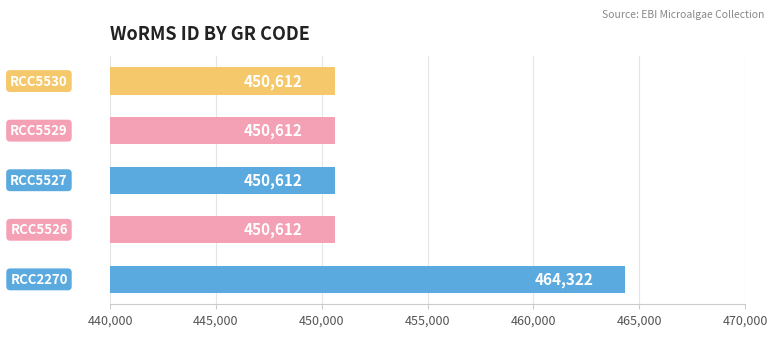

Reading bottom to top, list all the values displayed in this chart.

464322	450612	450612	450612	450612